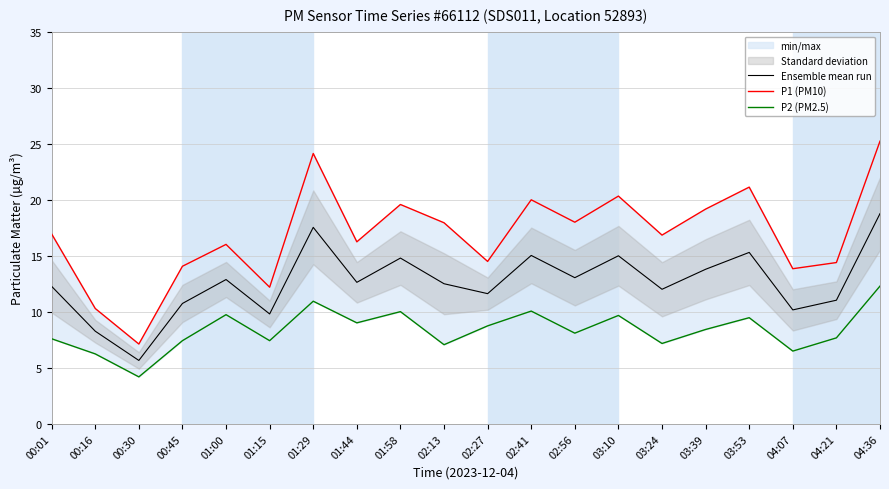

At which category is the sum across all series the highest?

04:36